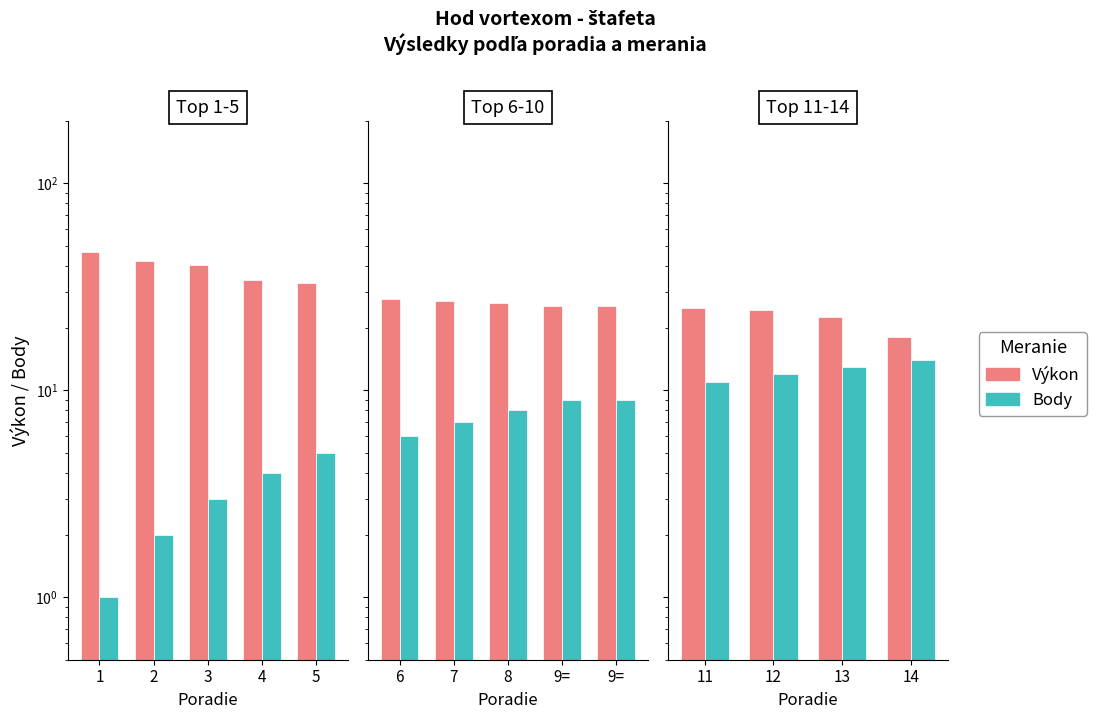

List the series in order of their overall mean, lowest first.

Body, Výkon